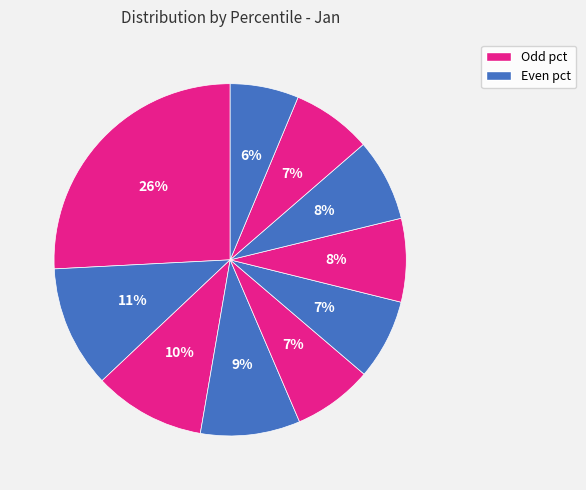

How many segments does this pie chart have?

10